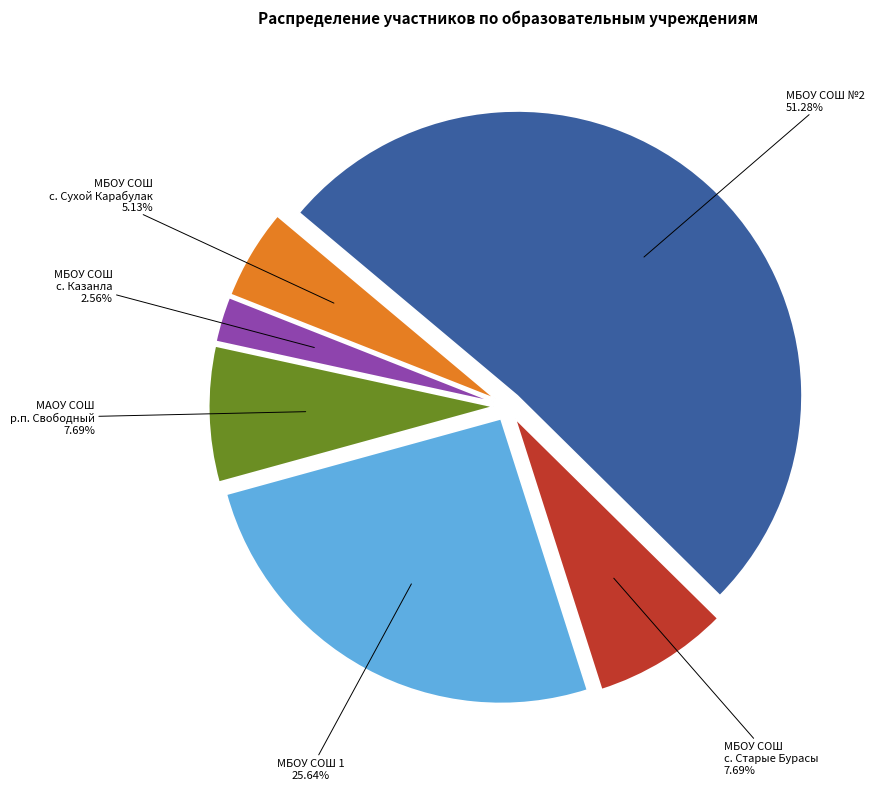

What is the majority slice?

МБОУ СОШ №2